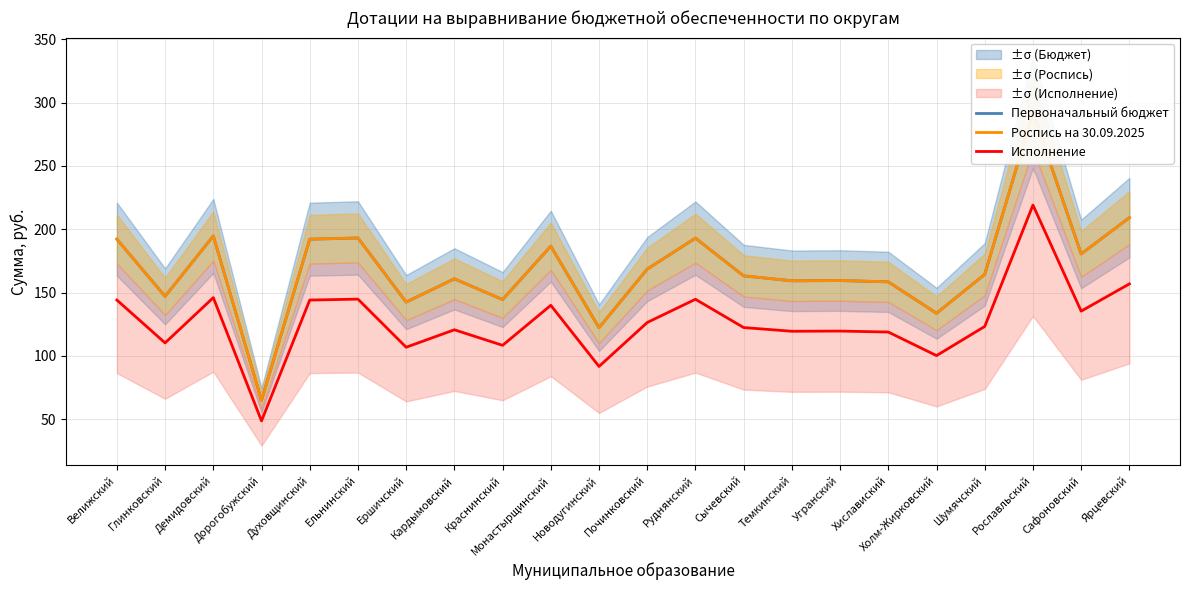

At which label does Первоначальный бюджет reach its minimum?

Дорогобужский